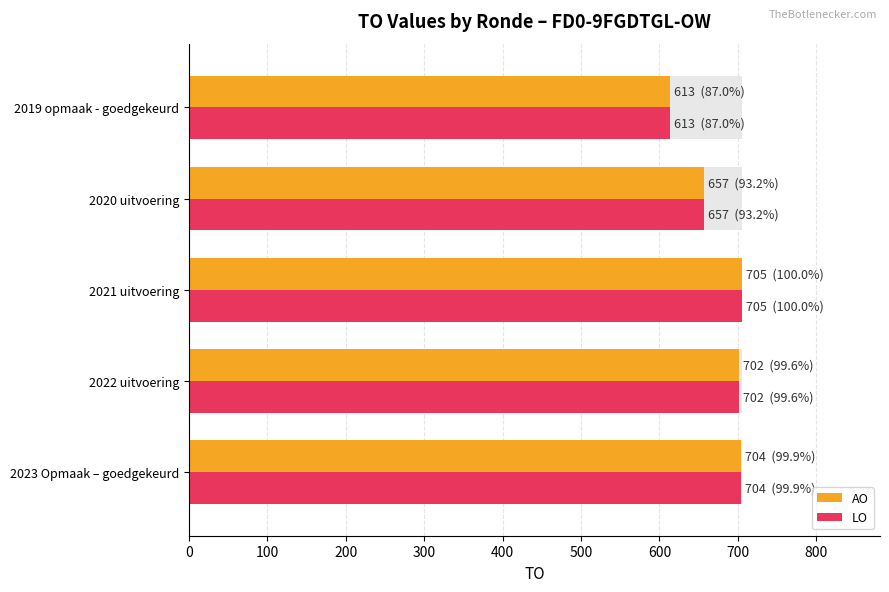

At how many categories does at least one series exceed 650?

4